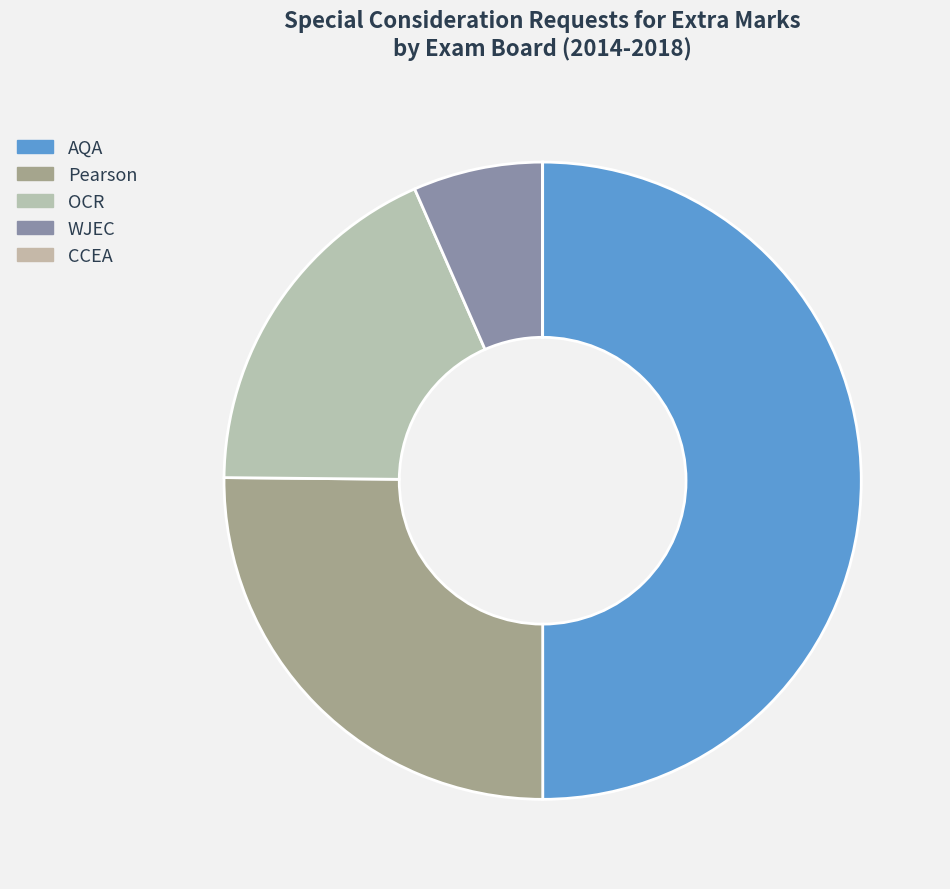

How many segments does this pie chart have?

5